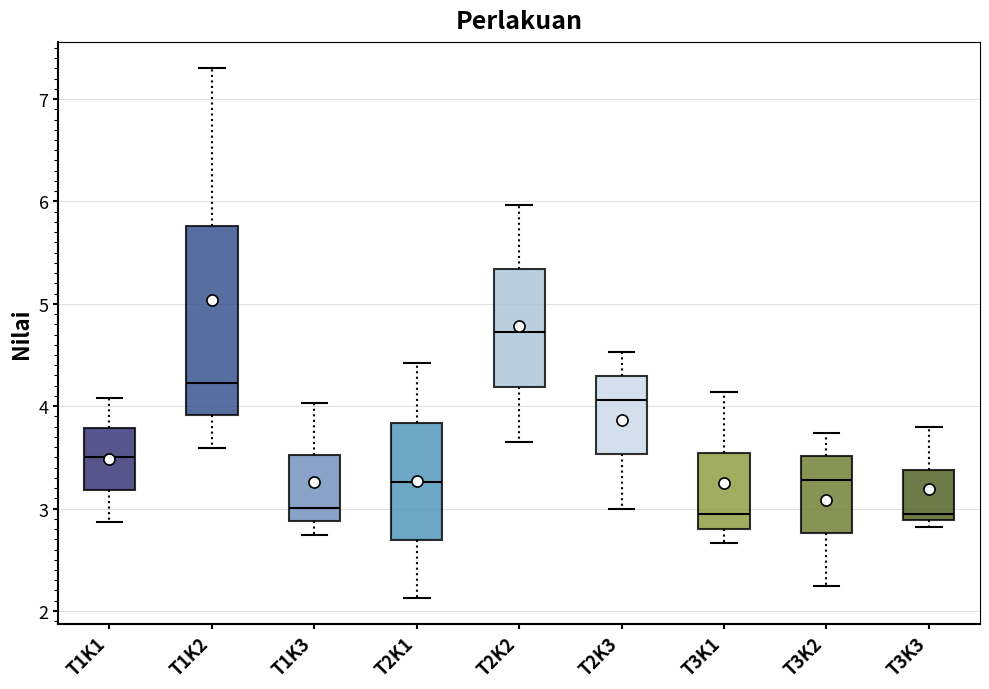

Reading left to right, transcribe this box plot: for each box, give where its median line is, the range the box spans, and where its two whiskers end, as read against the y-axis. The values are not printed on the chart, so give them approximately, as read against the axis.

T1K1: median 3.5, box 3.2 to 3.8, whiskers 2.9 to 4.1
T1K2: median 4.2, box 3.9 to 5.8, whiskers 3.6 to 7.3
T1K3: median 3.0, box 2.9 to 3.5, whiskers 2.7 to 4.0
T2K1: median 3.3, box 2.7 to 3.8, whiskers 2.1 to 4.4
T2K2: median 4.7, box 4.2 to 5.3, whiskers 3.7 to 6.0
T2K3: median 4.1, box 3.5 to 4.3, whiskers 3.0 to 4.5
T3K1: median 3.0, box 2.8 to 3.5, whiskers 2.7 to 4.1
T3K2: median 3.3, box 2.8 to 3.5, whiskers 2.2 to 3.7
T3K3: median 3.0, box 2.9 to 3.4, whiskers 2.8 to 3.8